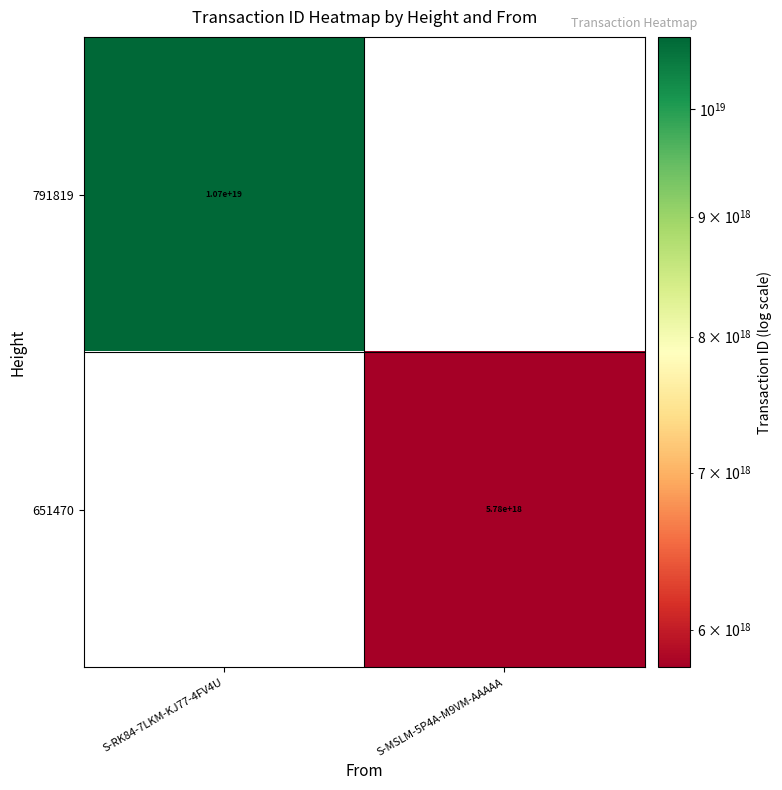

Is the value of 651470 at S-MSLM-5P4A-M9VM-AAAAA greater than the value of 791819 at S-RK84-7LKM-KJ77-4FV4U?

No